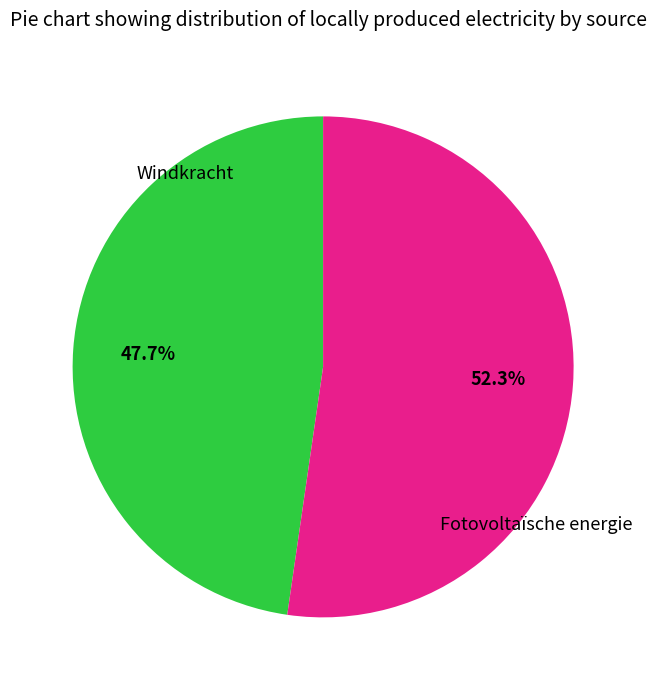

Is there any slice that represents more than half of the pie?

Yes